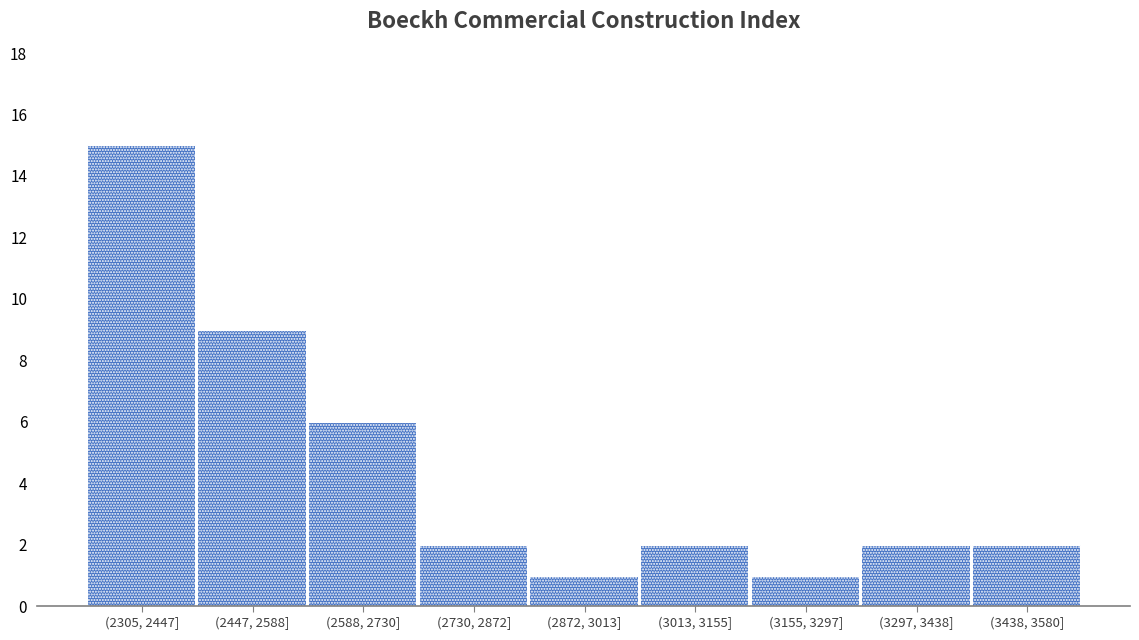

Reading right to left, extract all data points from this chart.

2	2	1	2	1	2	6	9	15